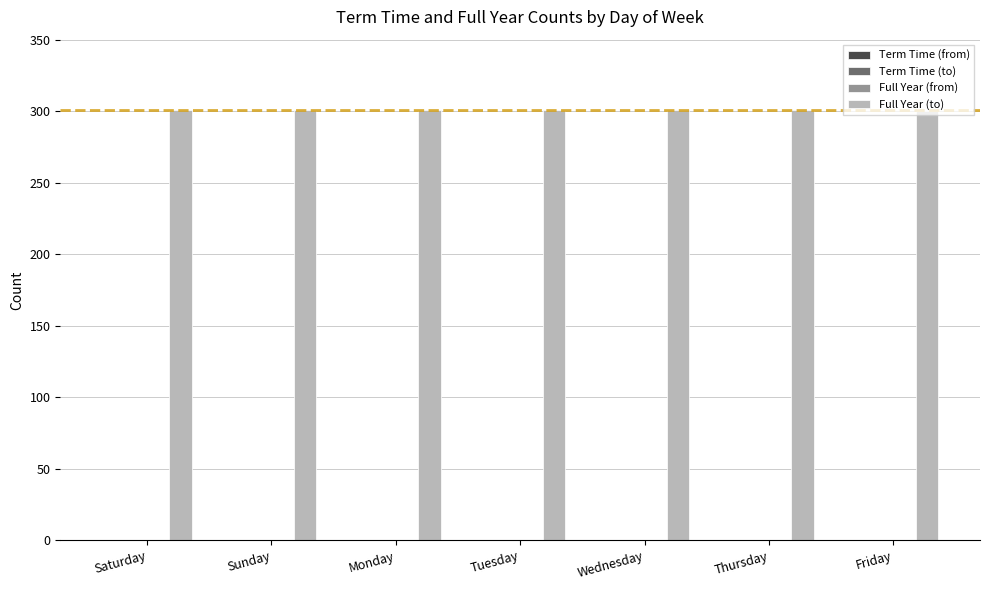

How many bars are there in total?

7